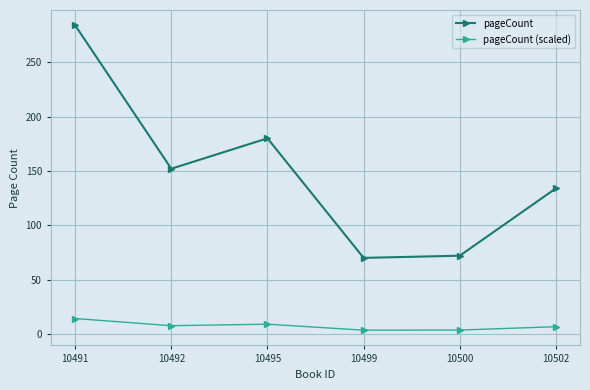

True or false: pageCount (scaled) and pageCount cross at least once.

False